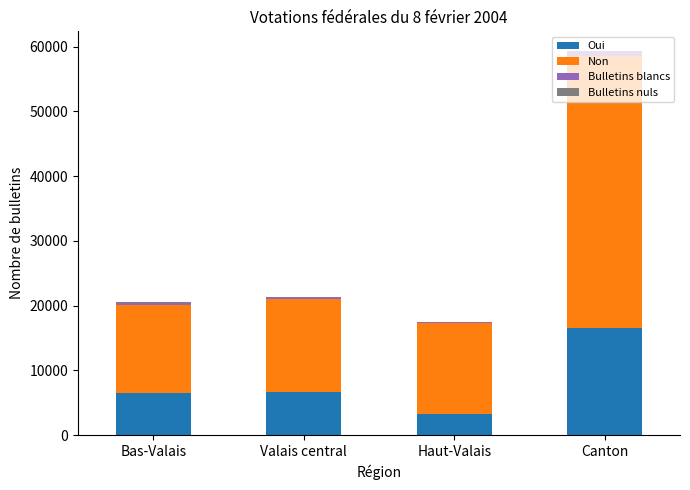

What is the highest value of the Oui series?

16494